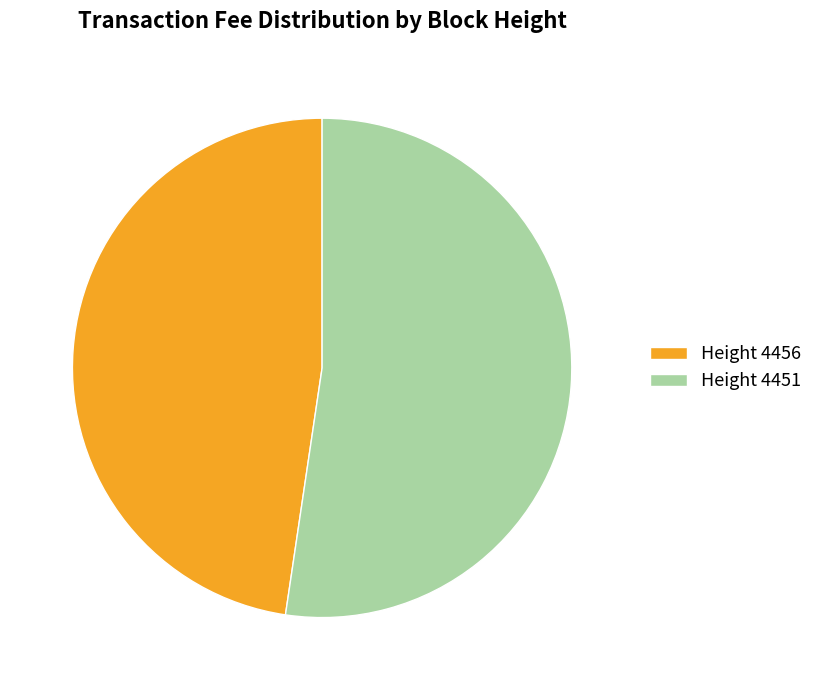

To the nearest percent, what is the difference between the largest and smallest slice percentages?

5%